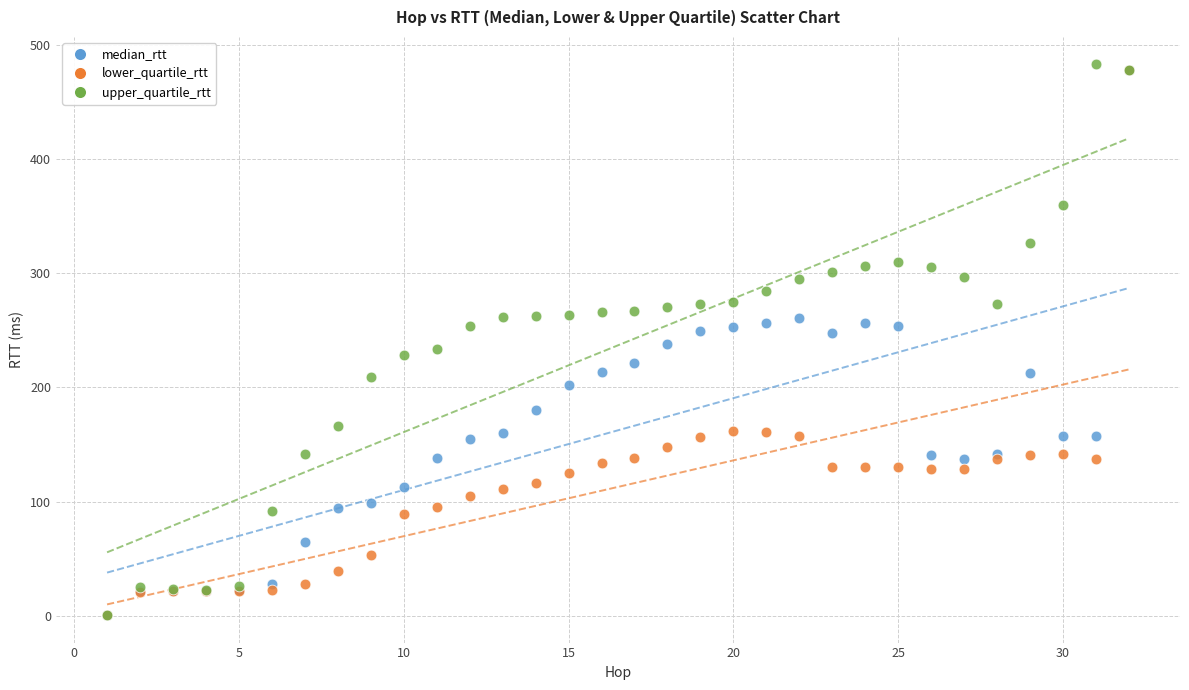

Which series contains the highest Y value?

upper_quartile_rtt